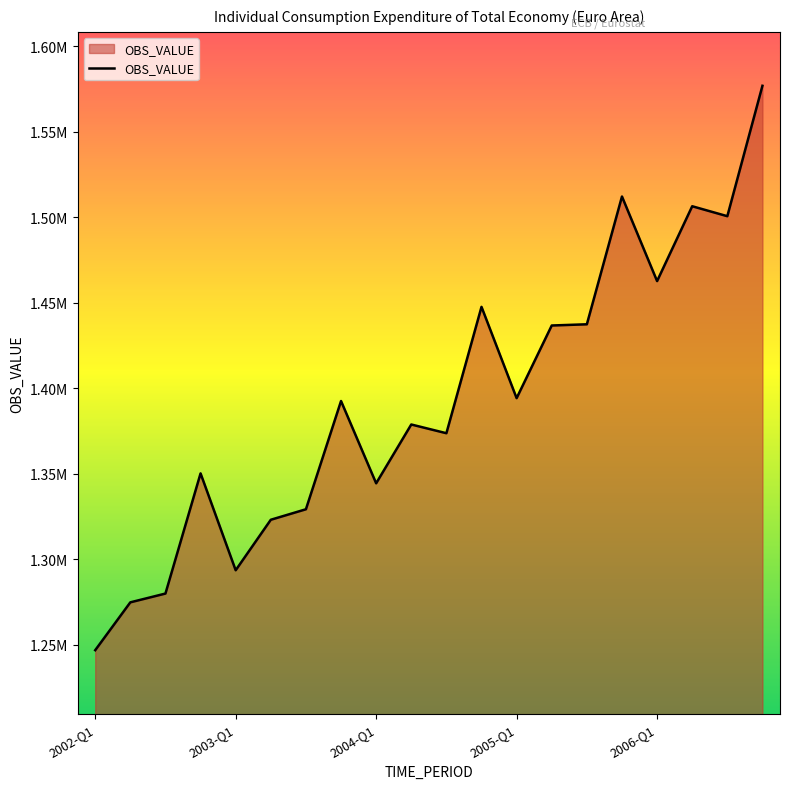

Is this an area chart (filled region under the line)?

Yes